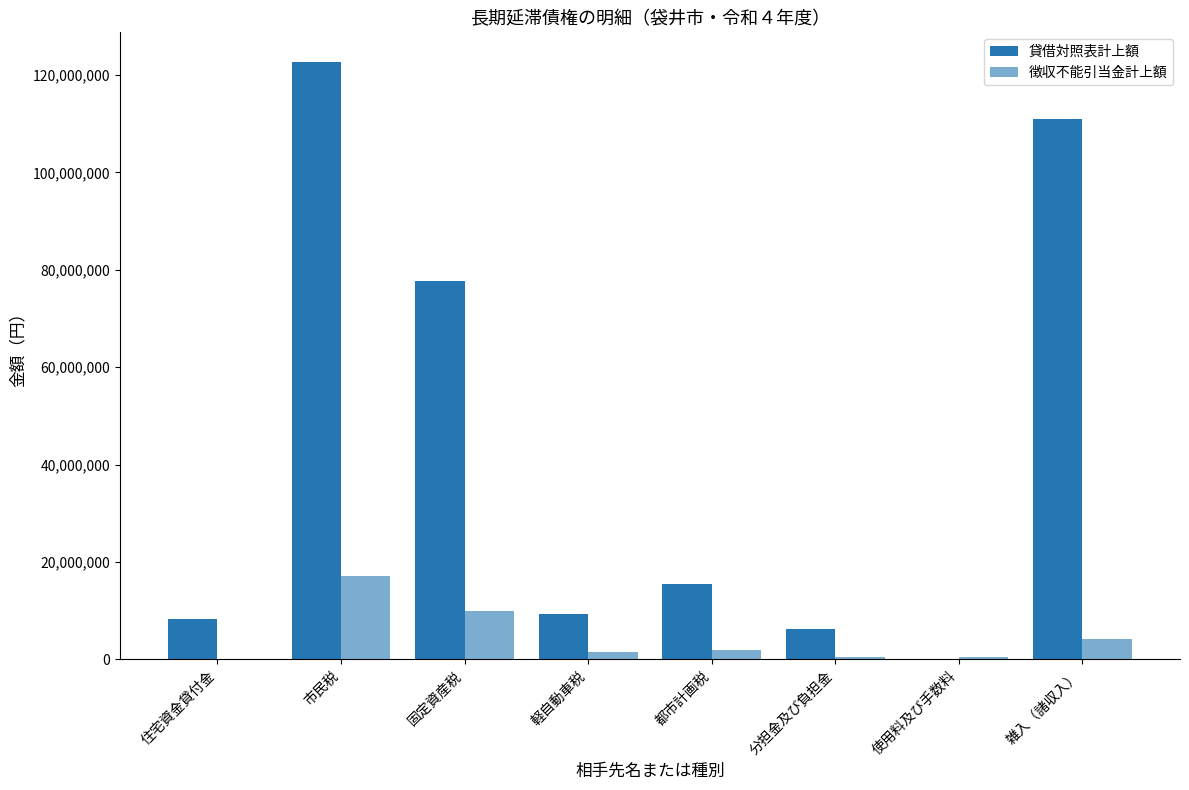

What is the maximum value shown in the chart?

122613518.0